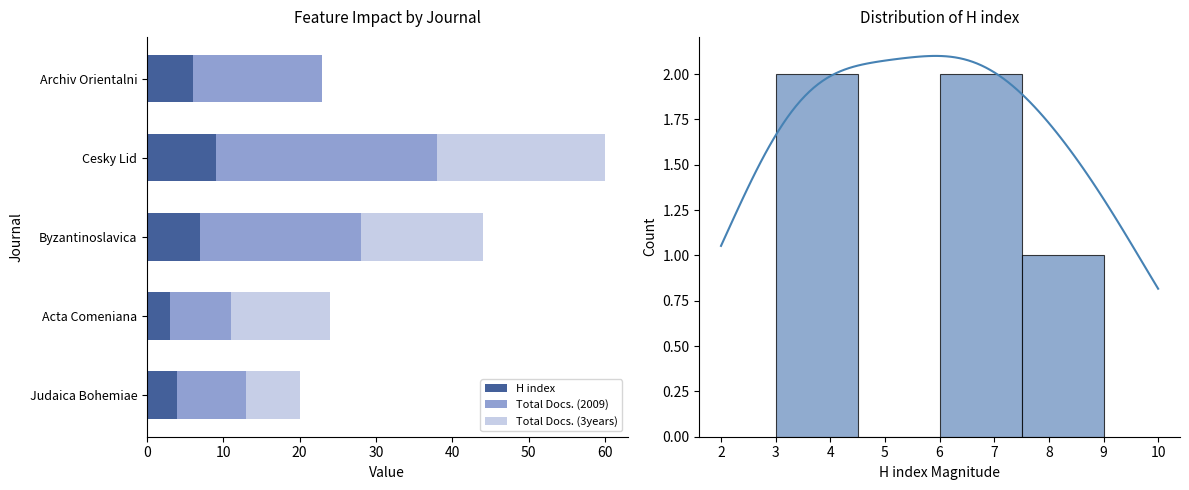

What is the highest value of the H index series?

9